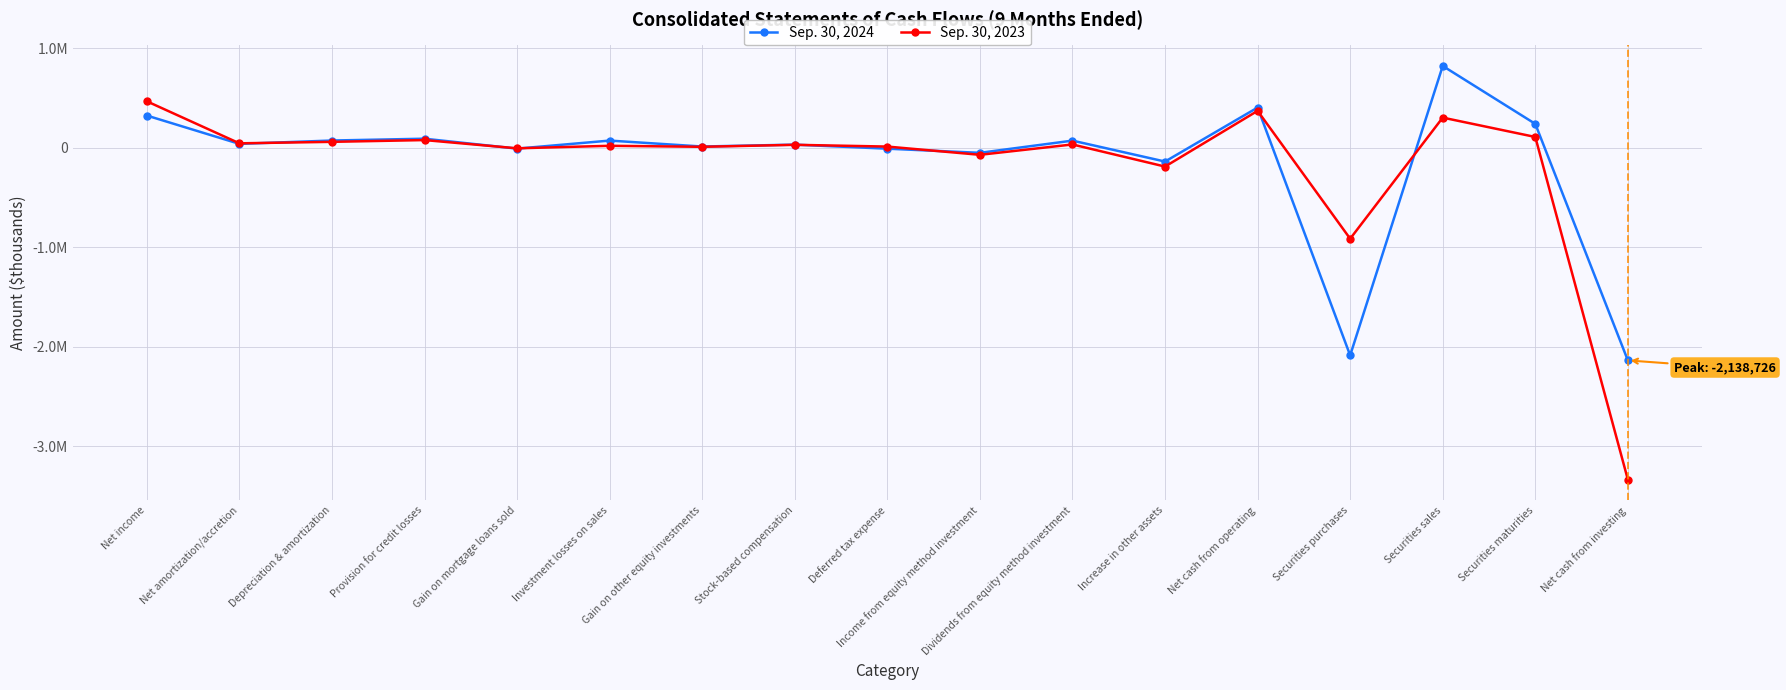

Count the number of categories in the chart.

17